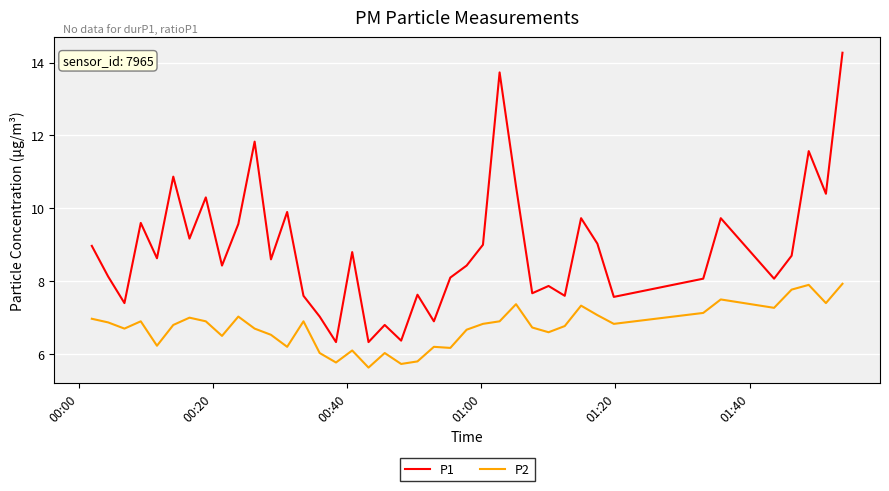

How many distinct data groups are displayed?

2